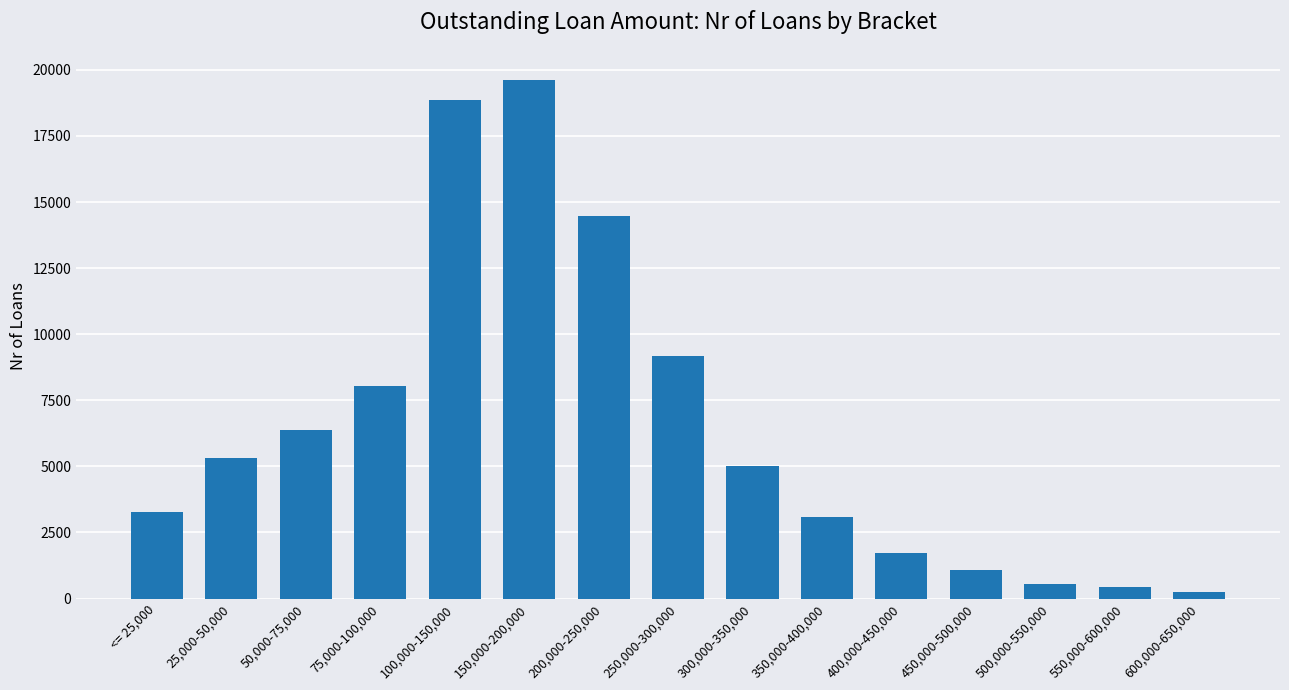

What is the difference between the values at 400,000-450,000 and 550,000-600,000?

1292